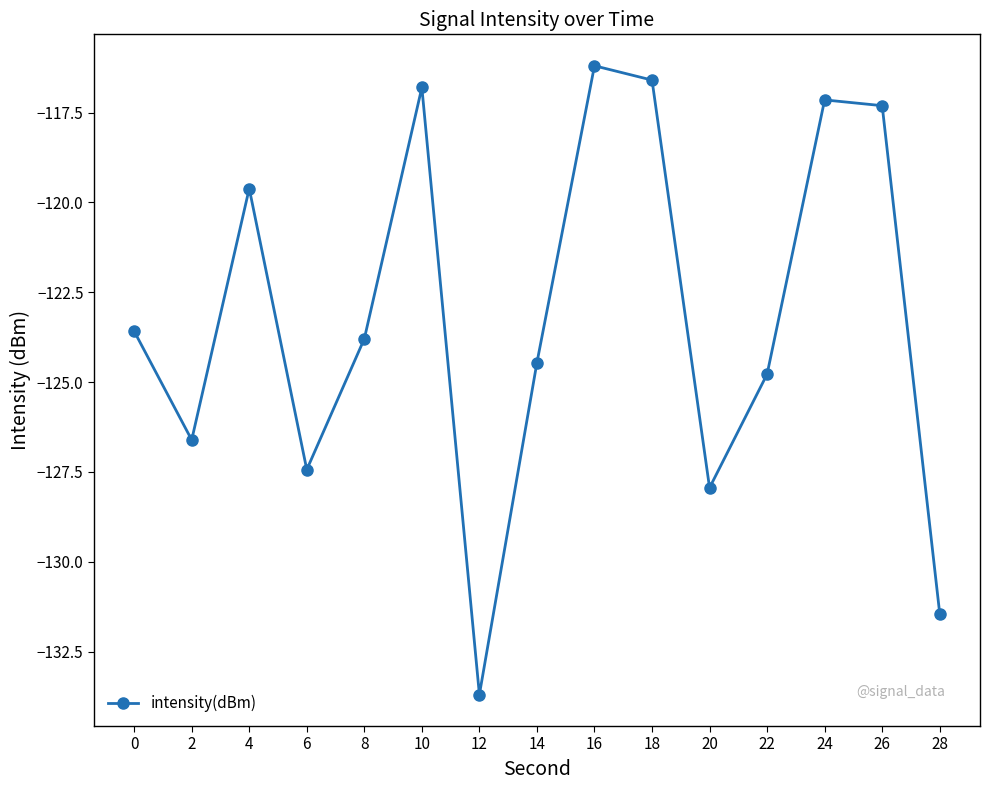

Rank the categories by value from highest to lowest.

16, 18, 10, 24, 26, 4, 0, 8, 14, 22, 2, 6, 20, 28, 12